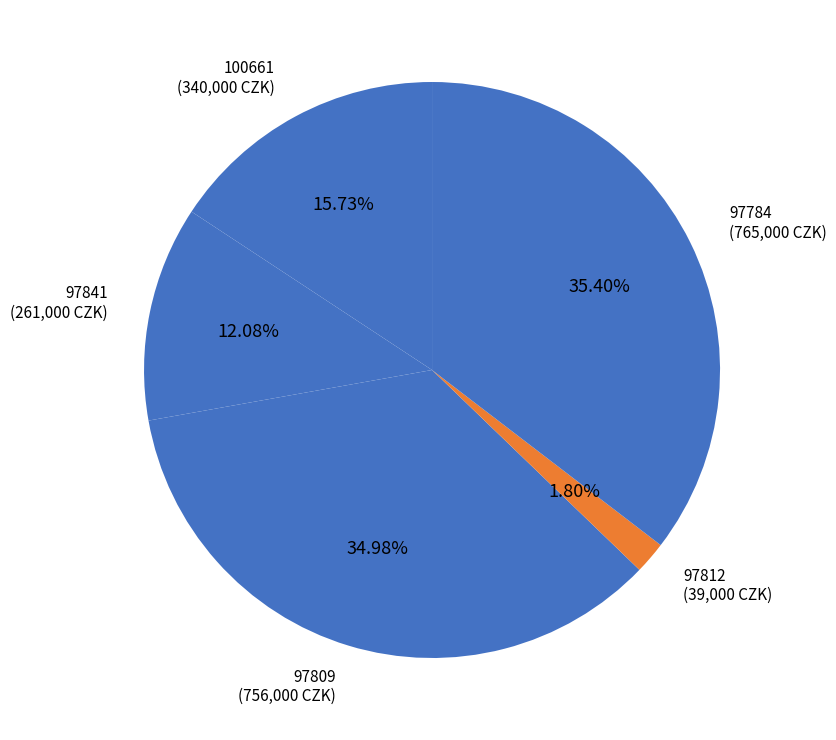

How many slices are in this pie chart?

5